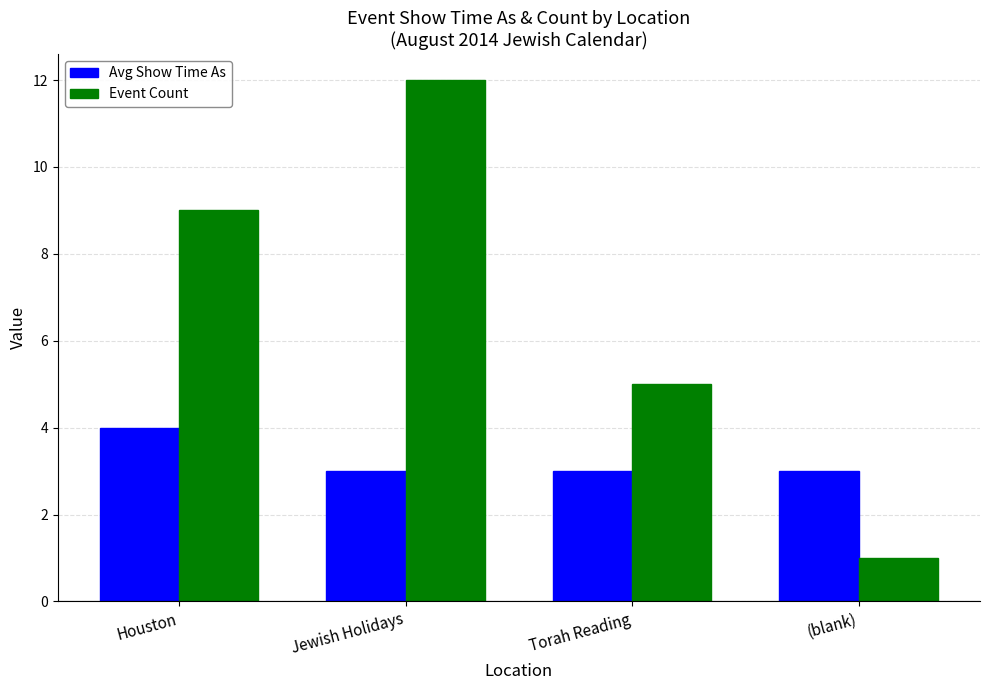

Between Houston and (blank), which series saw the biggest shift?

Event Count